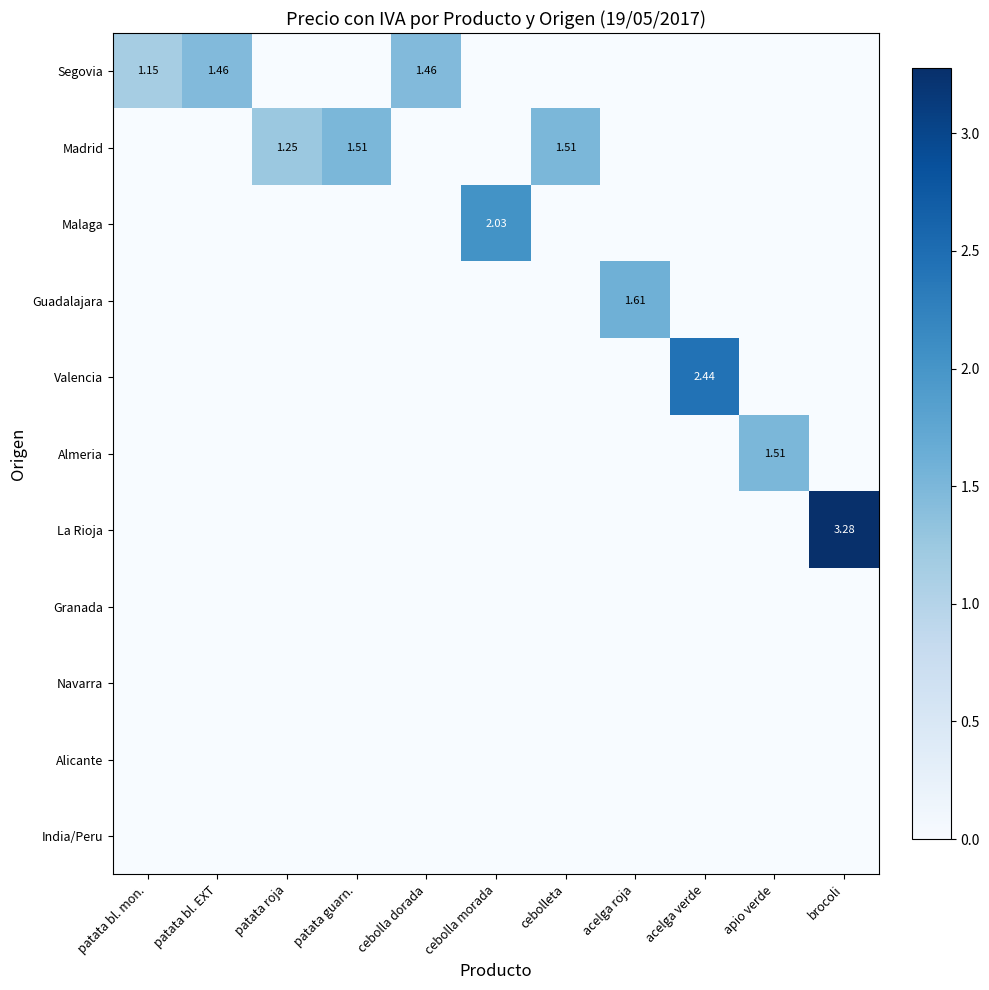

At cebolla morada, list the series in order from smallest to largest.

Segovia, Madrid, Guadalajara, Valencia, Almeria, La Rioja, Granada, Navarra, Alicante, India/Peru, Malaga